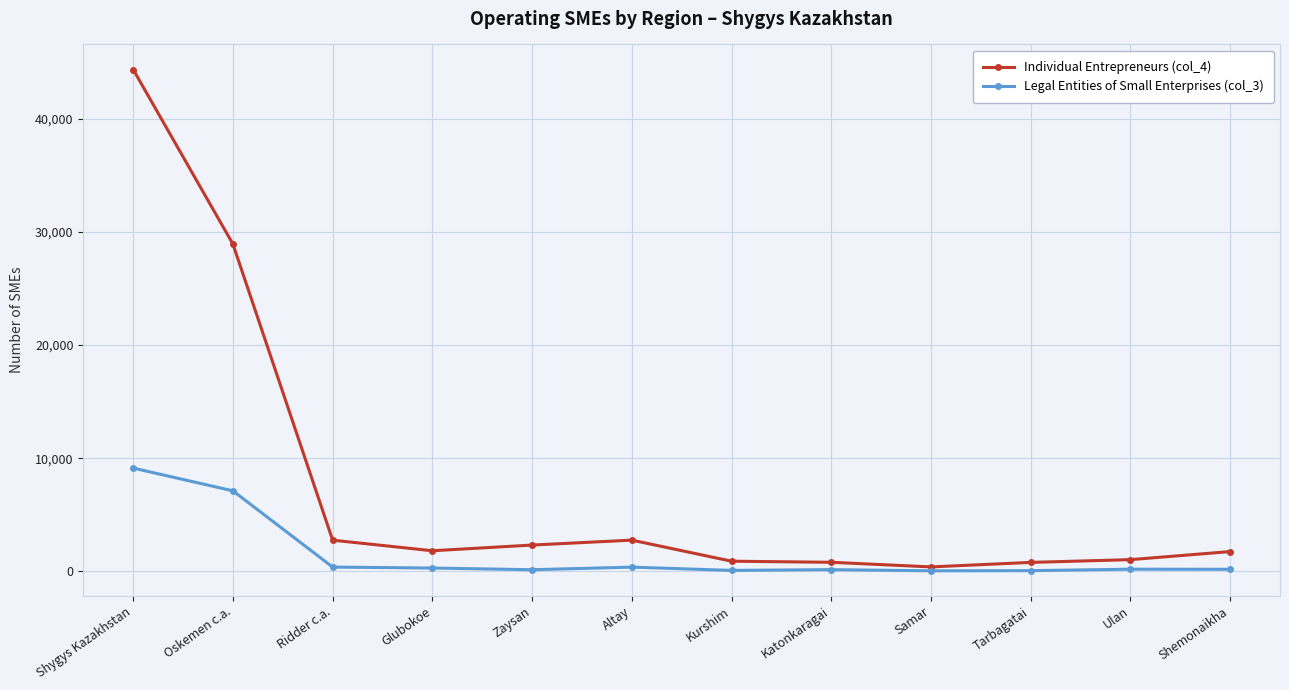

At how many categories does at least one series exceed 18508?

2